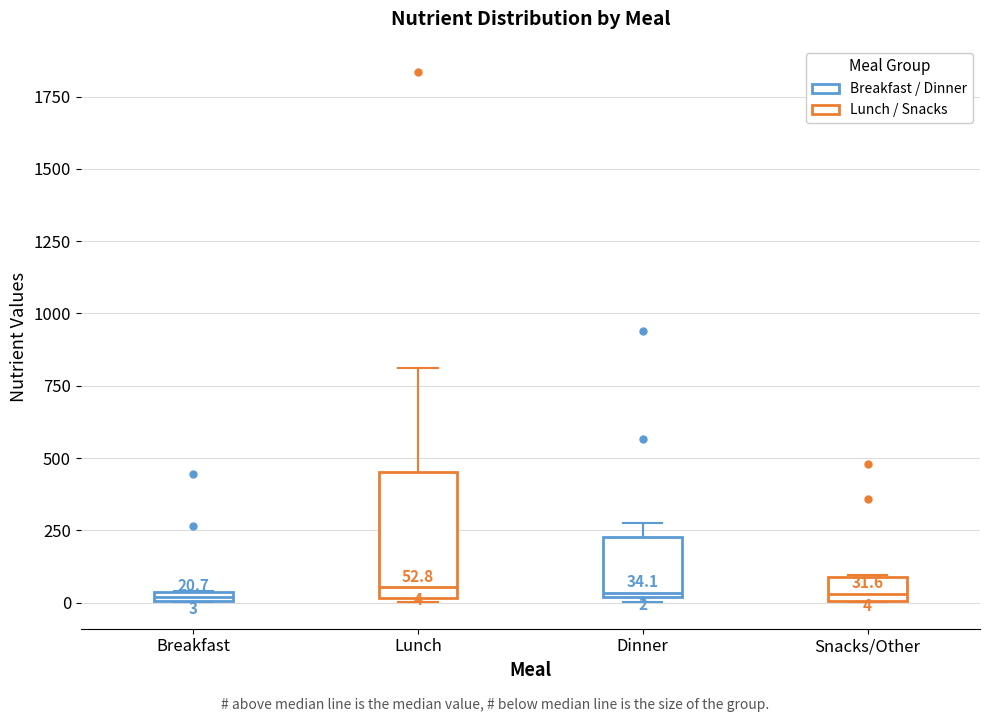

Which box is the tallest, from its lower edge to its upper edge?

Lunch